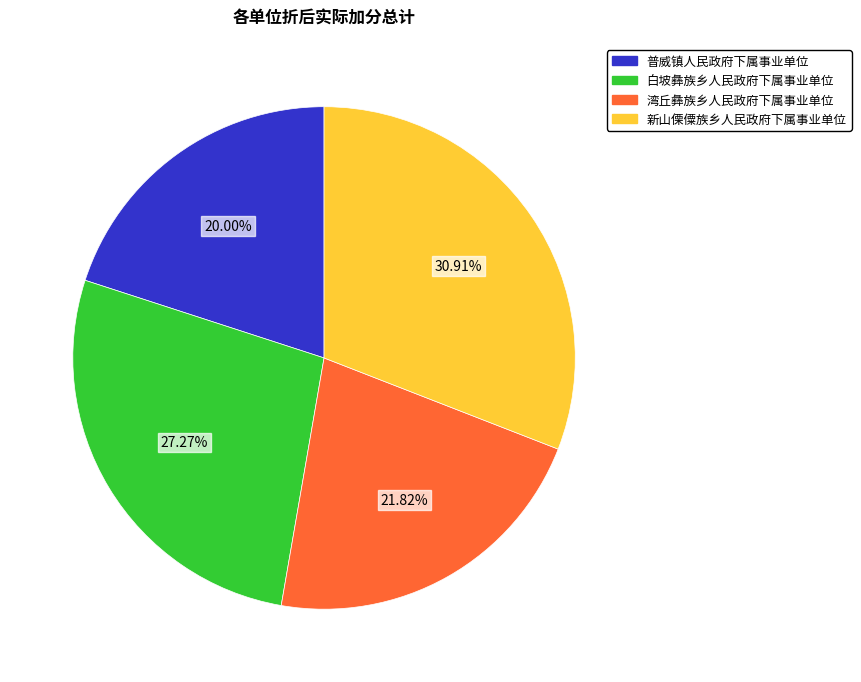

How many slices are in this pie chart?

4